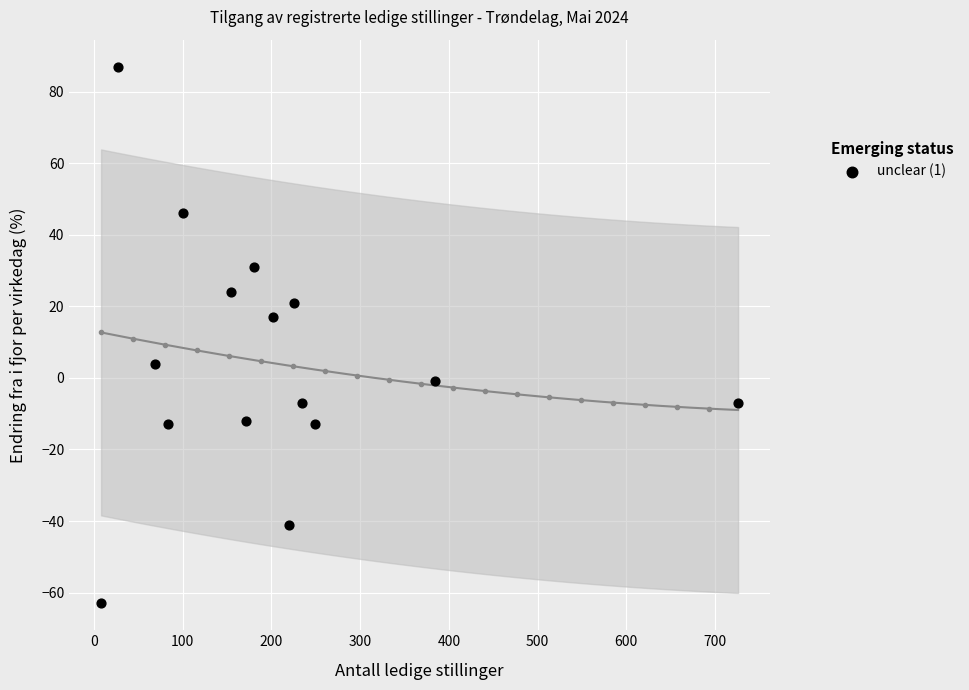

What is the range of X values (max minus min)?

718